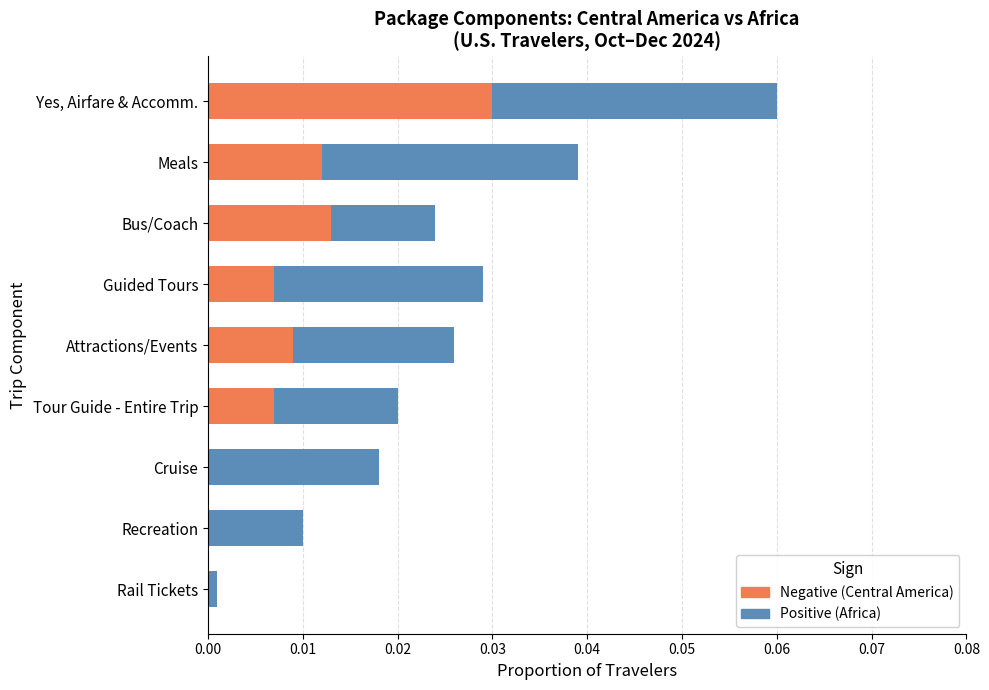

Rank the series by their average value, from highest to lowest.

Positive (Africa), Negative (Central America)